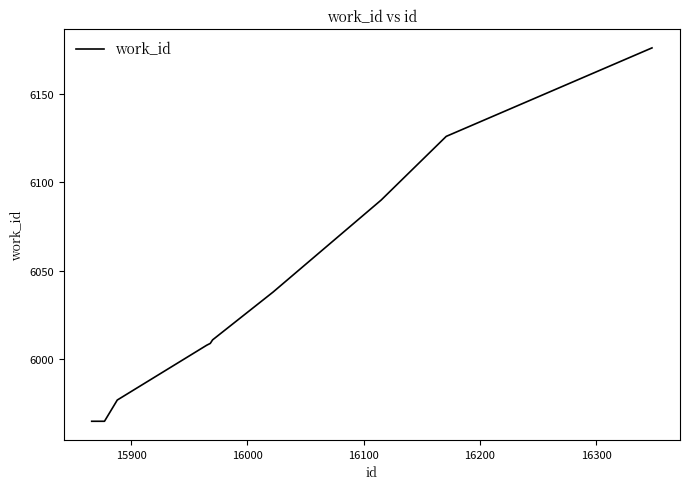

What is the difference between the maximum and minimum values?

211